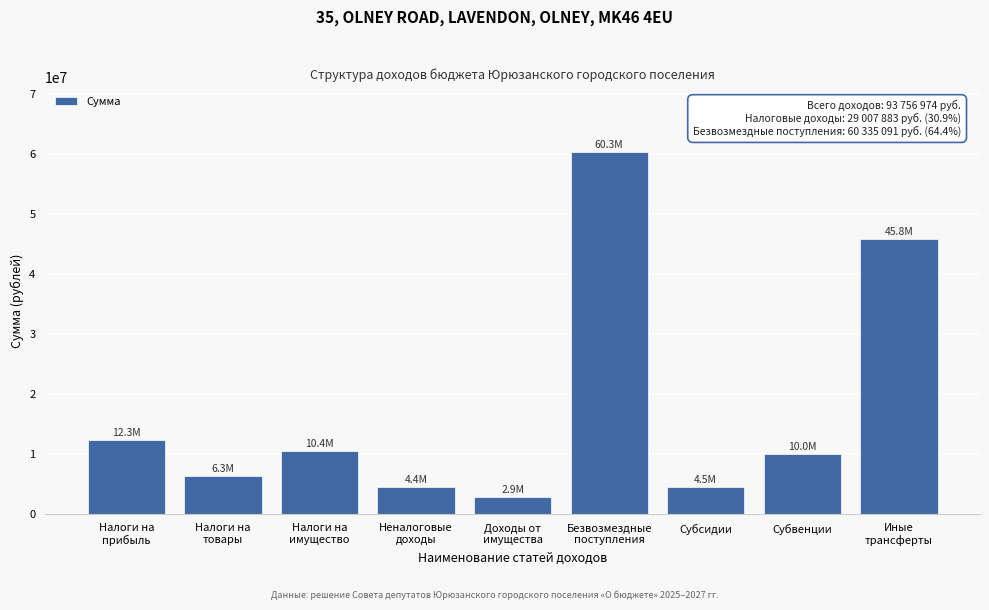

What is the difference between the maximum and second lowest values?

55921091